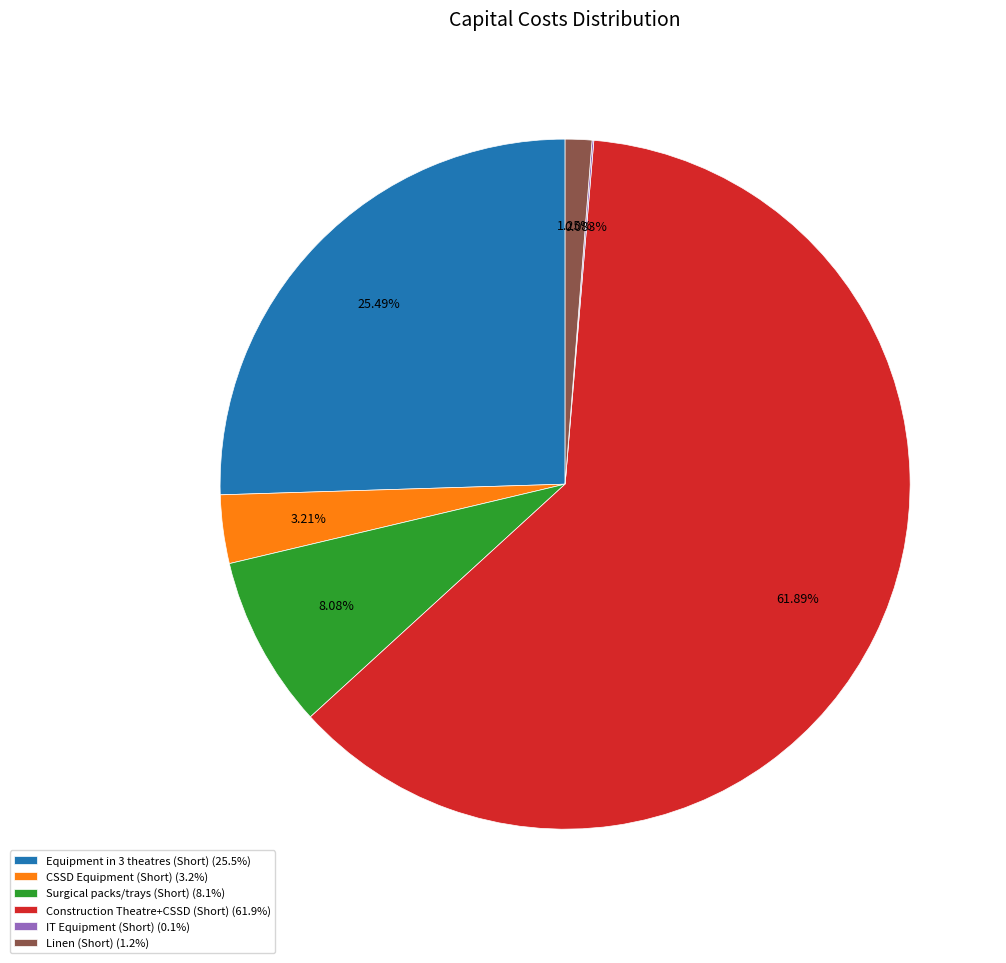

To the nearest percent, what is the average slice percentage?

17%